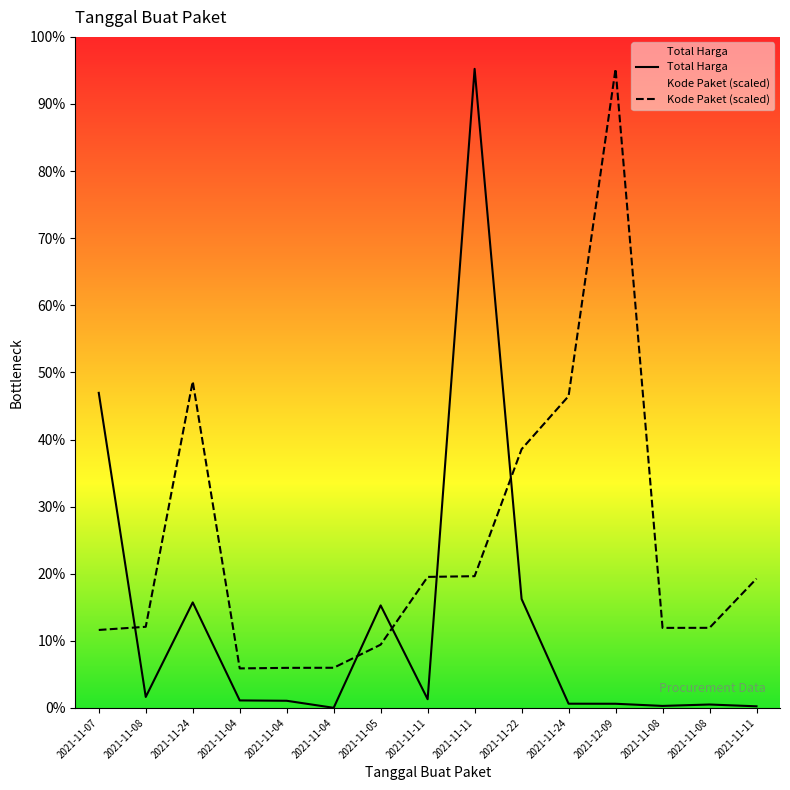

List the labels in order of Kode Paket value, largest first.

2021-12-09, 2021-11-24, 2021-11-24, 2021-11-22, 2021-11-11, 2021-11-11, 2021-11-11, 2021-11-08, 2021-11-08, 2021-11-08, 2021-11-07, 2021-11-05, 2021-11-04, 2021-11-04, 2021-11-04